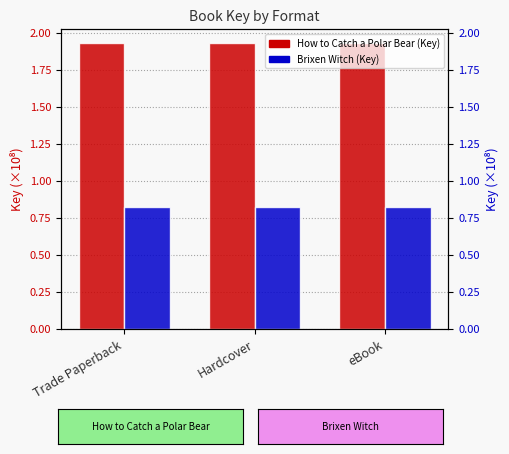

What is the average value of the How to Catch a Polar Bear series?

1.9